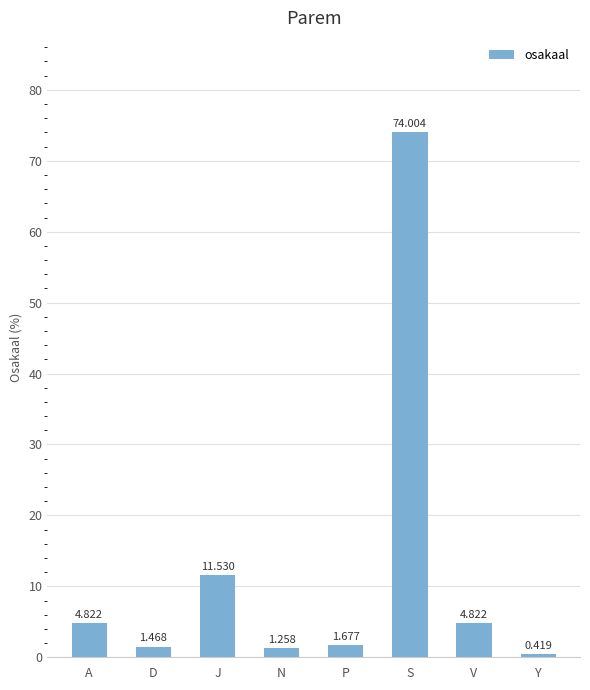

Between N and S, which is larger?

S